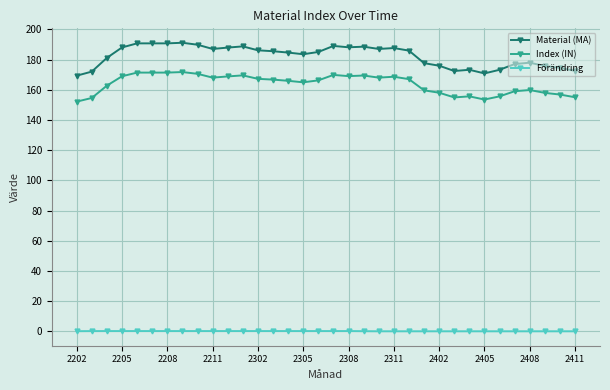

Does the chart display data point markers on the line(s)?

Yes